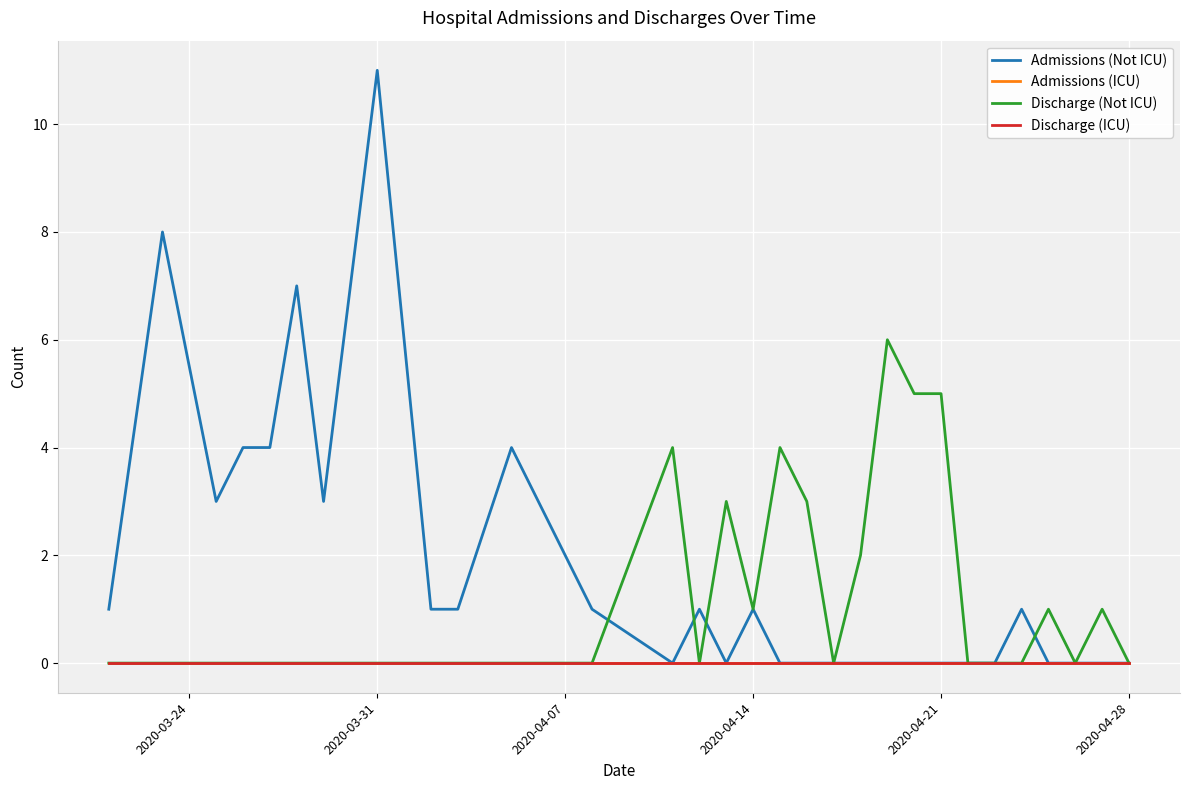

In Admissions (Not ICU), how many points are lower than both neighbors (excluding endpoints)?

4